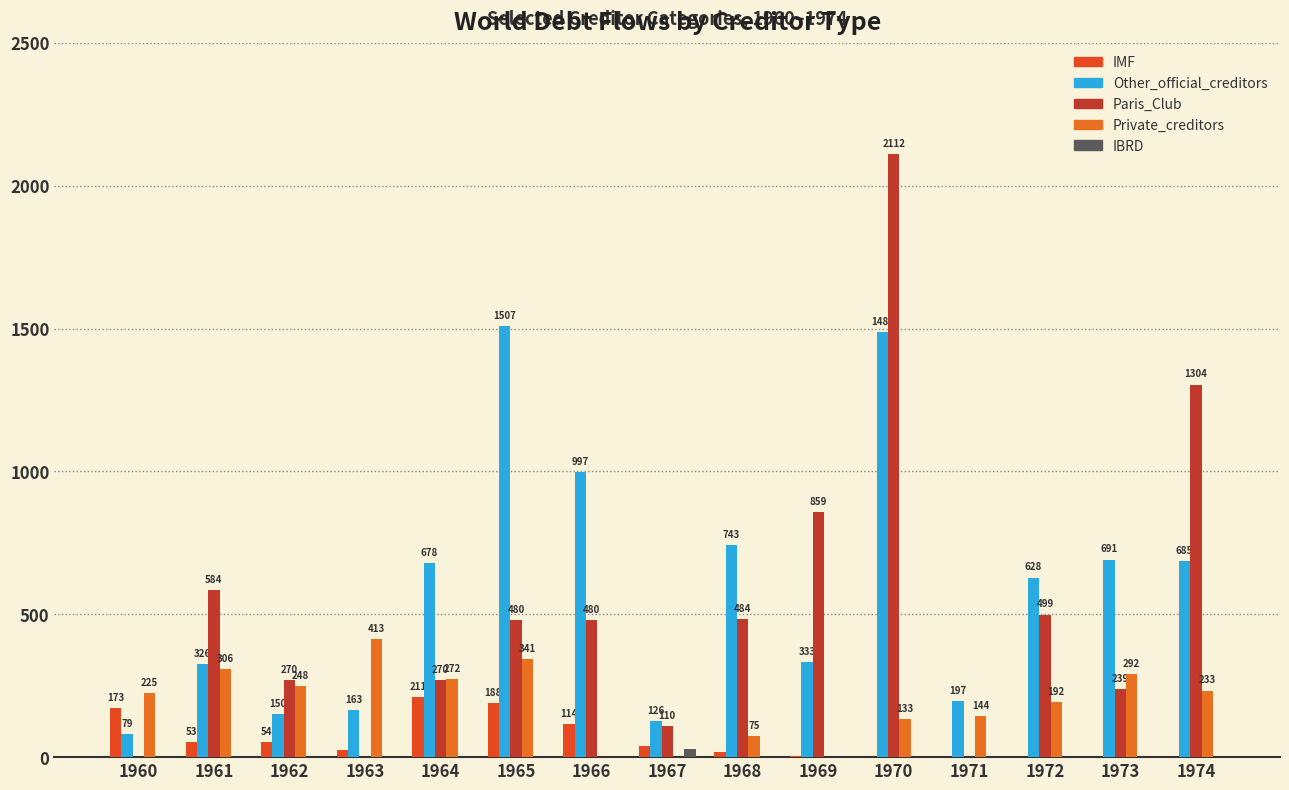

What is the difference between the Other_official_creditors values at 1961 and 1964?

352.6